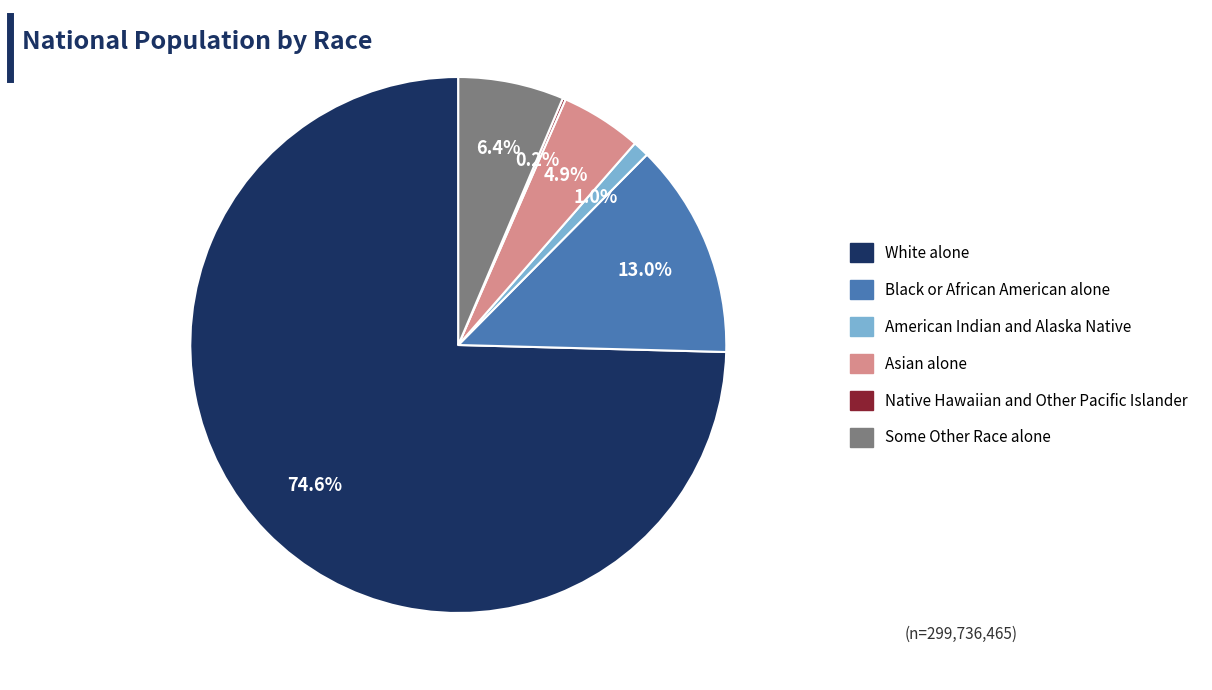

To the nearest percent, what portion does Black or African American alone represent?

13%